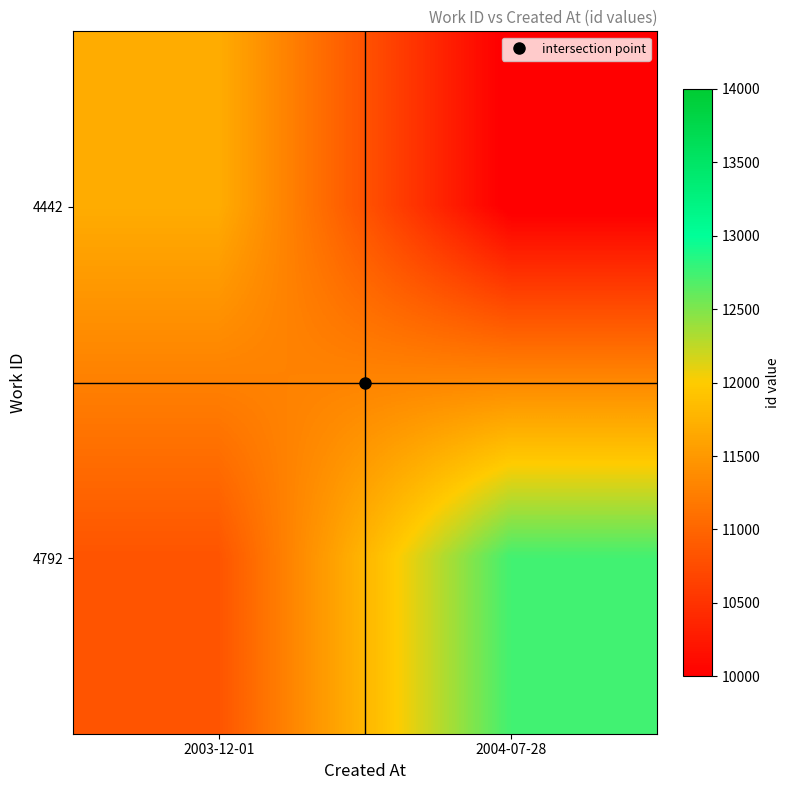

At 2003-12-01, list the series in order from smallest to largest.

4792, 4442